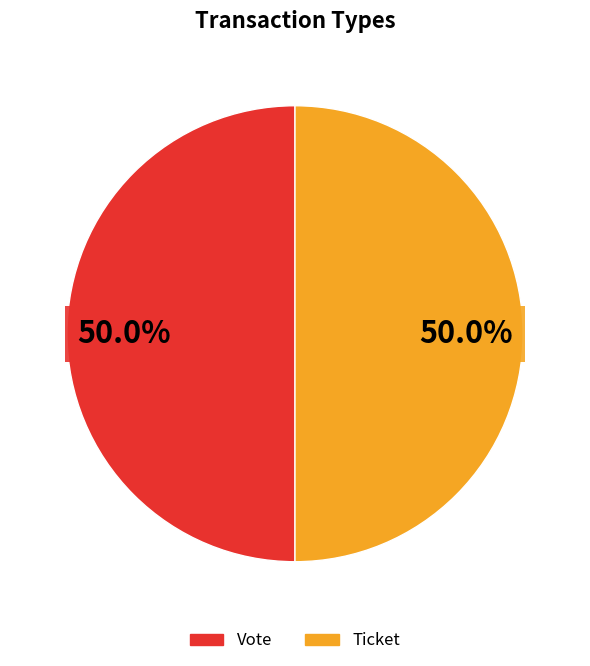

Approximately how many times larger is the value at Vote compared to Ticket?

1.0